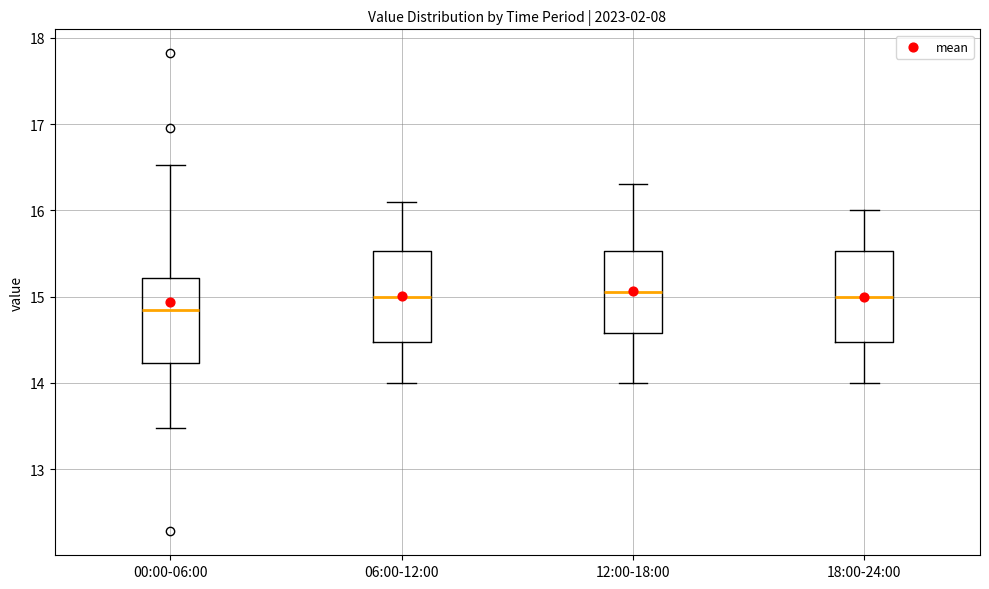

Reading left to right, read every box against the y-axis: the position of its median line, the range the box covers, and the ends of its whiskers. The values are not printed on the chart, so give them approximately, as read against the axis.

00:00-06:00: median 14.9, box 14.2 to 15.2, whiskers 13.5 to 16.5
06:00-12:00: median 15.0, box 14.5 to 15.5, whiskers 14.0 to 16.1
12:00-18:00: median 15.1, box 14.6 to 15.5, whiskers 14.0 to 16.3
18:00-24:00: median 15.0, box 14.5 to 15.5, whiskers 14.0 to 16.0